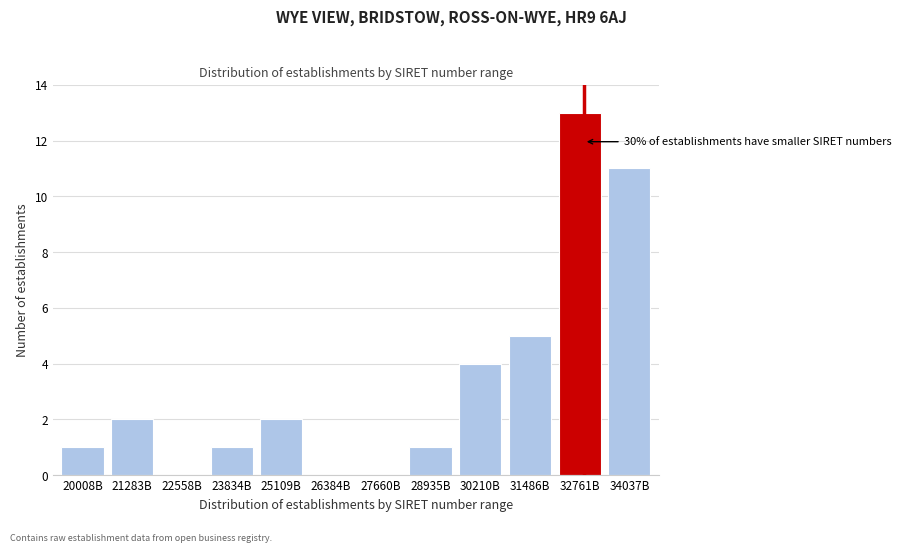

Reading left to right, list all the values displayed in this chart.

20008B=1	21283B=2	22558B=0	23834B=1	25109B=2	26384B=0	27660B=0	28935B=1	30210B=4	31486B=5	32761B=13	34037B=11